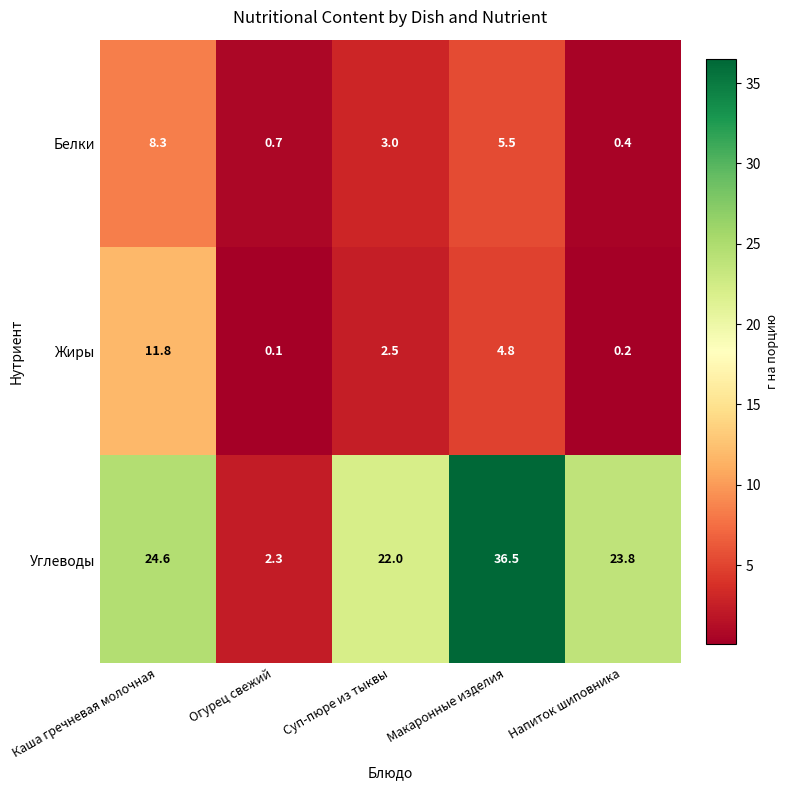

Which series has the largest range (max minus min)?

Углеводы